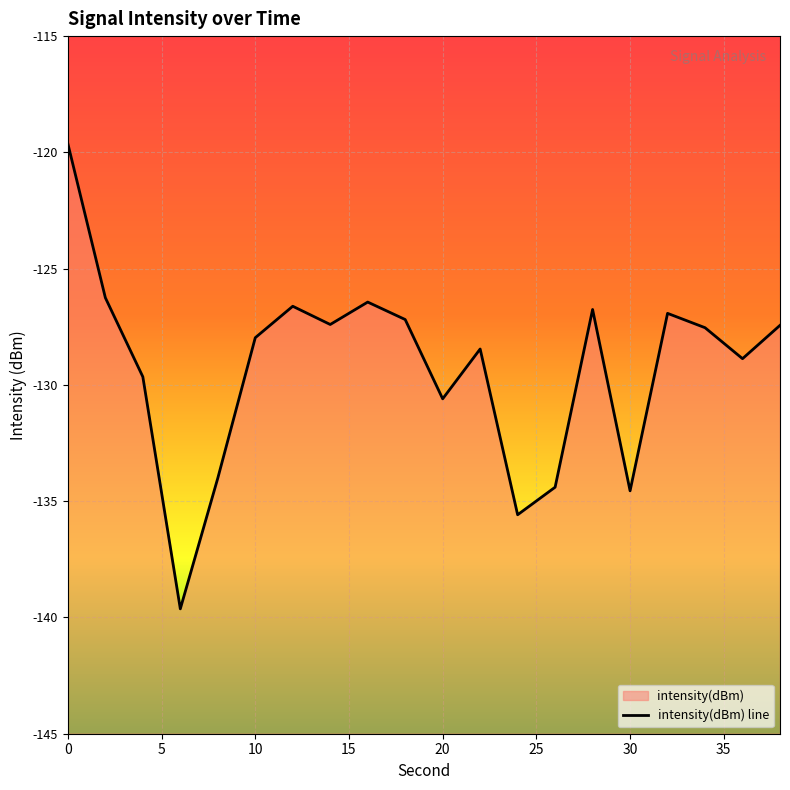

How many categories are shown in the chart?

20